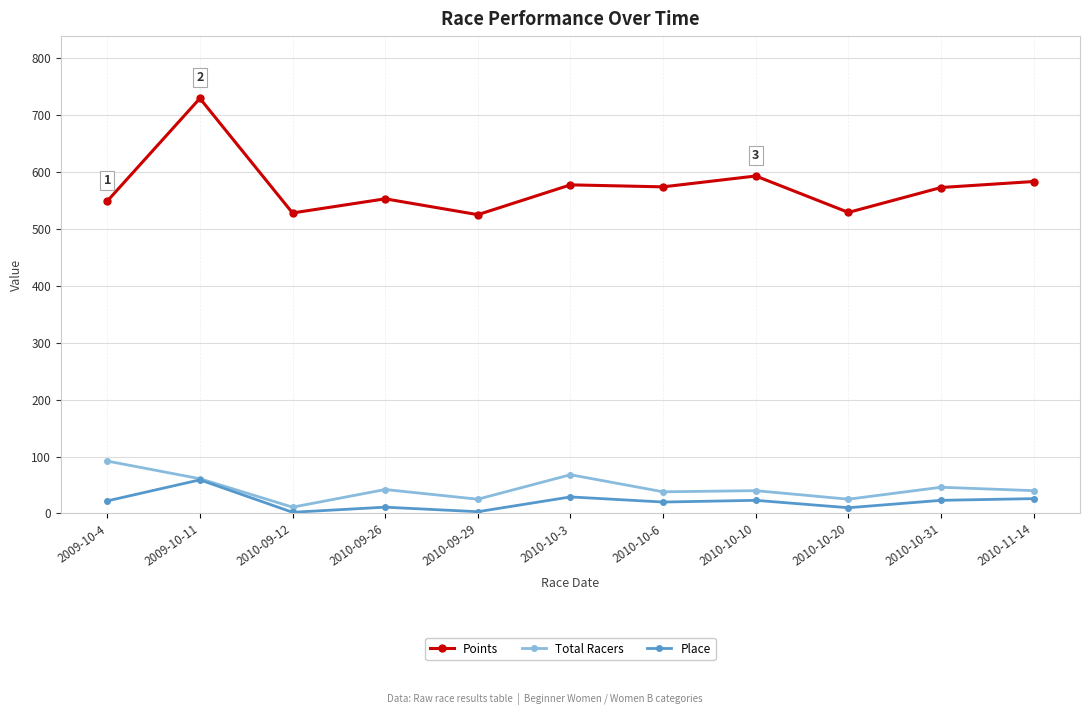

The Points series shows 973.6 at 2010-10-10. True or false?

False